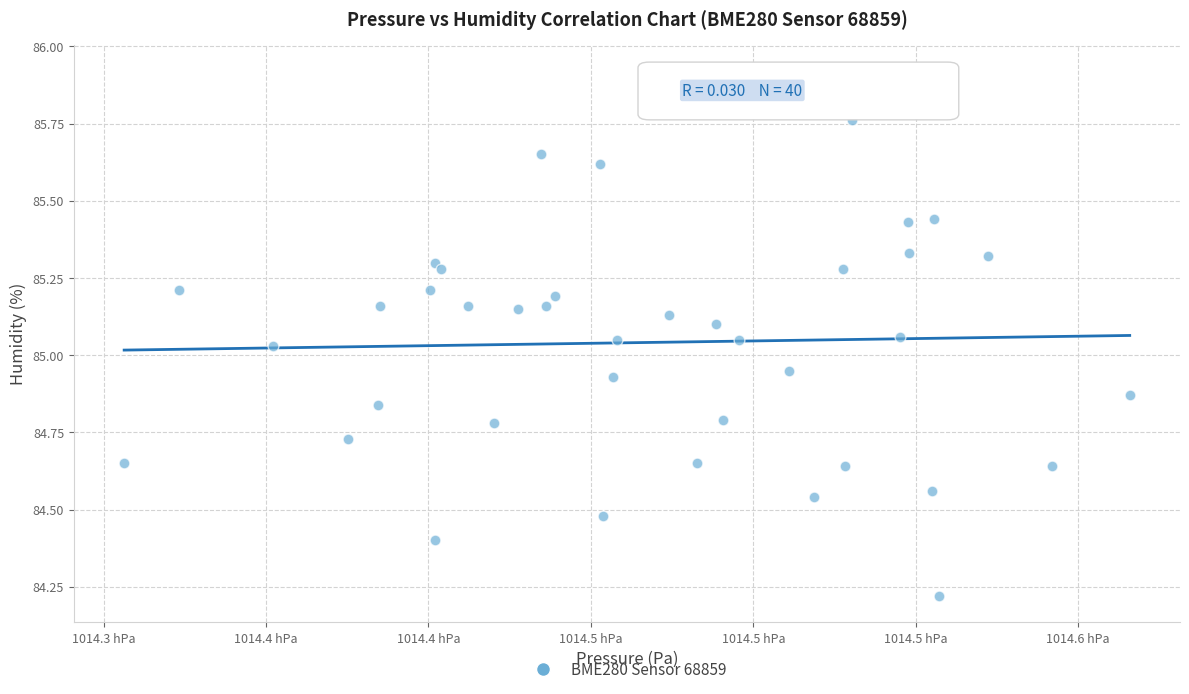

What is the range of X values (max minus min)?

31.0